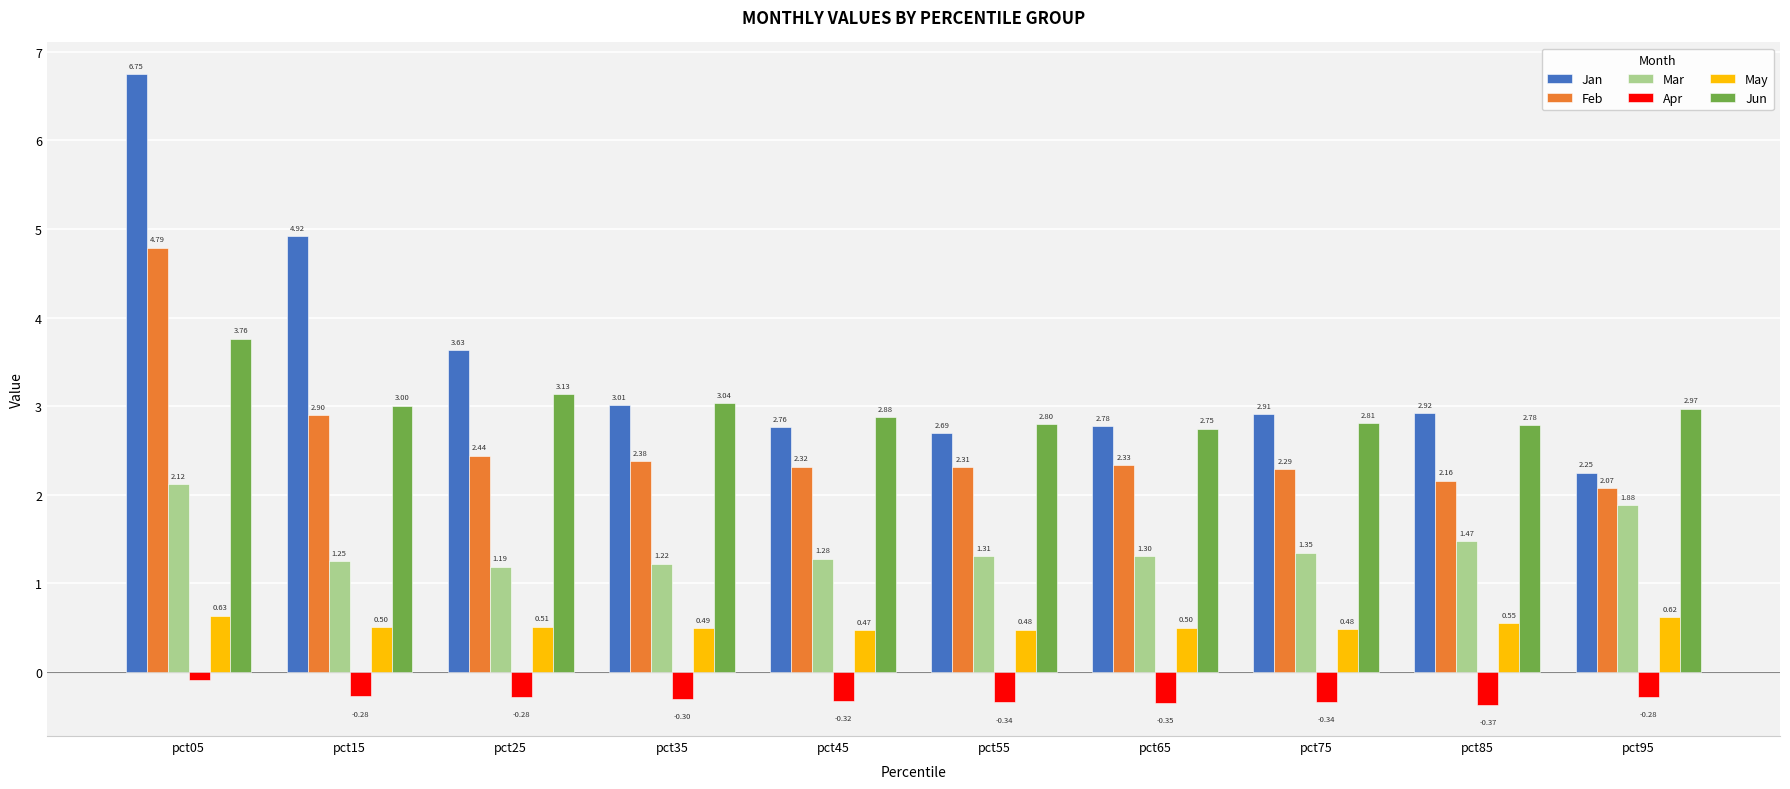

What is the sum of all Jun values?

29.9